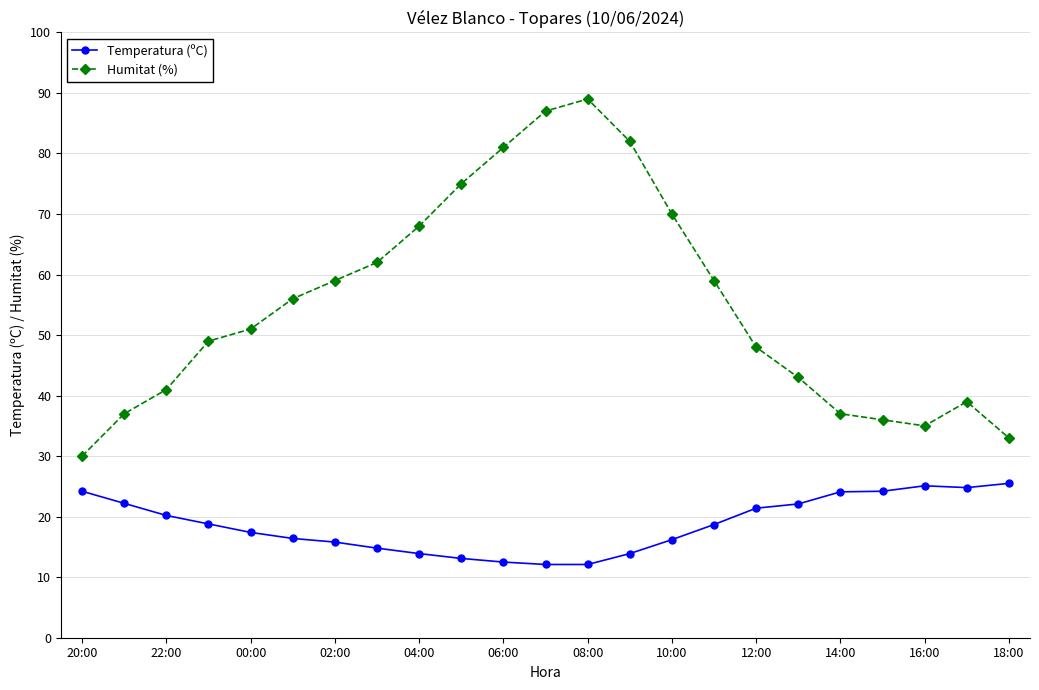

In Humitat (%), how many points are lower than both neighbors (excluding endpoints)?

1